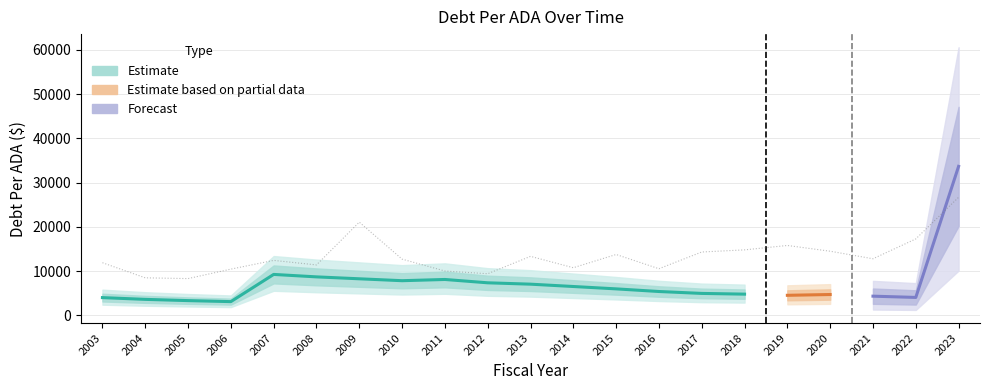

What is the sum of all values?

280424.9